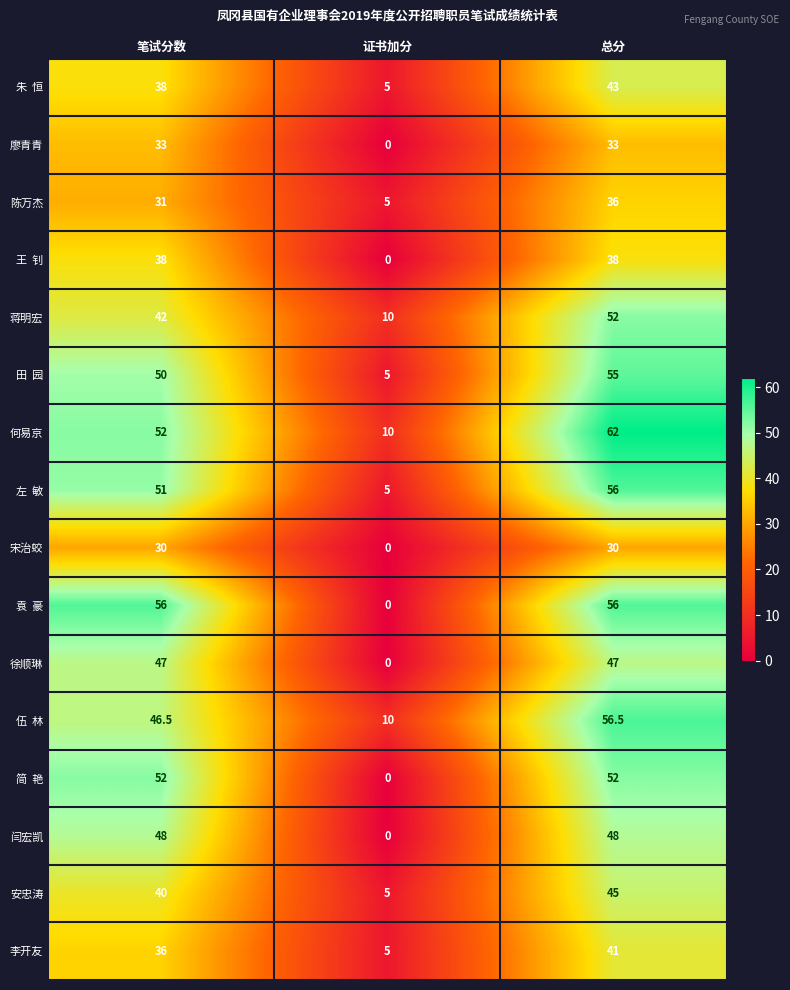

Which category has the lowest value across all series?

证书加分